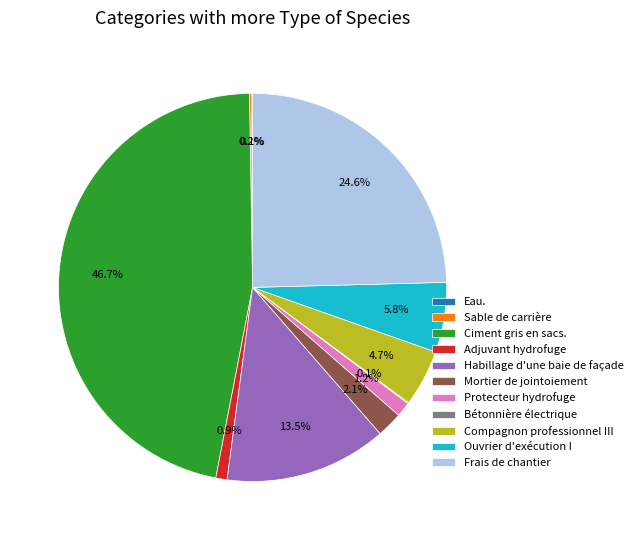

Is Habillage d'une baie de façade the majority of the pie?

No